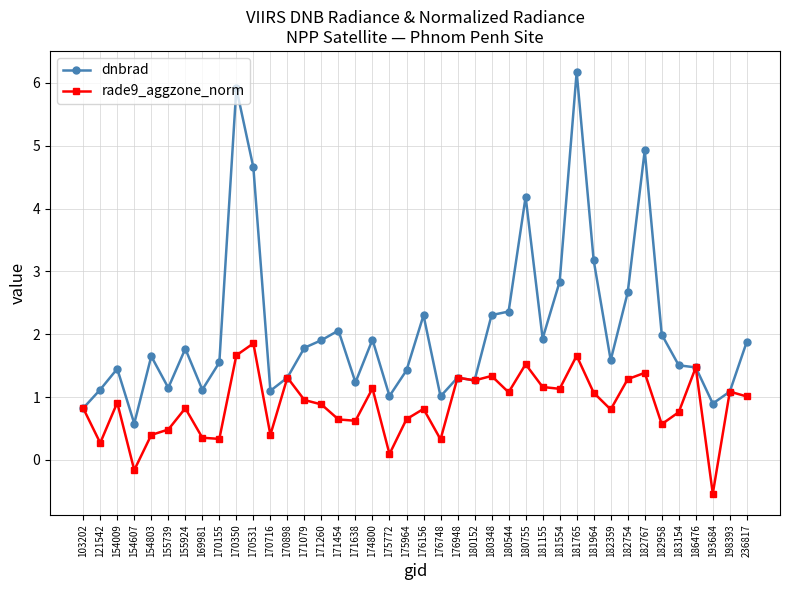

Is it true that rade9_aggzone_norm equals 0.8 at 176156?

True